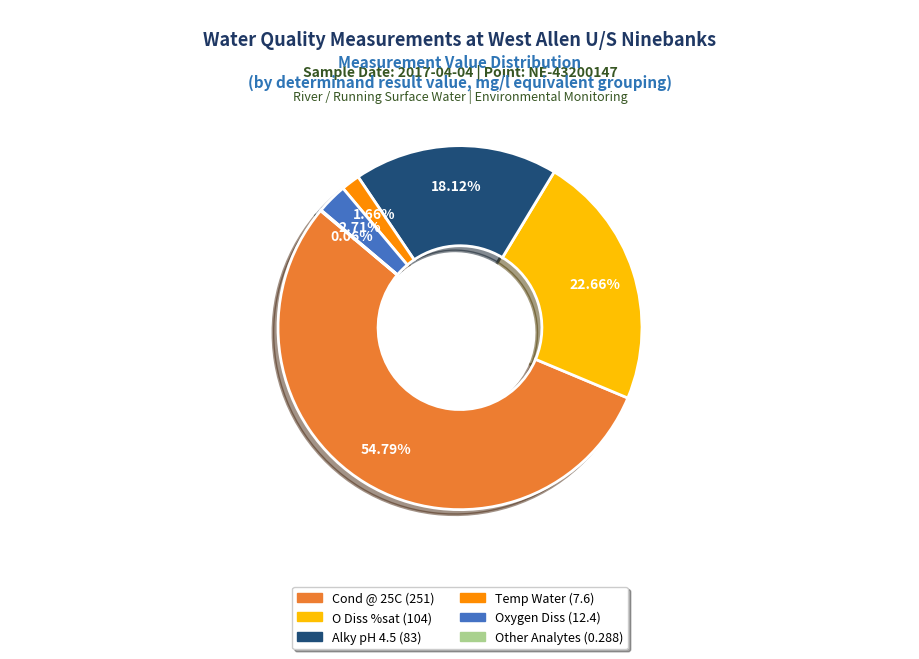

Is there any slice that represents more than half of the pie?

Yes